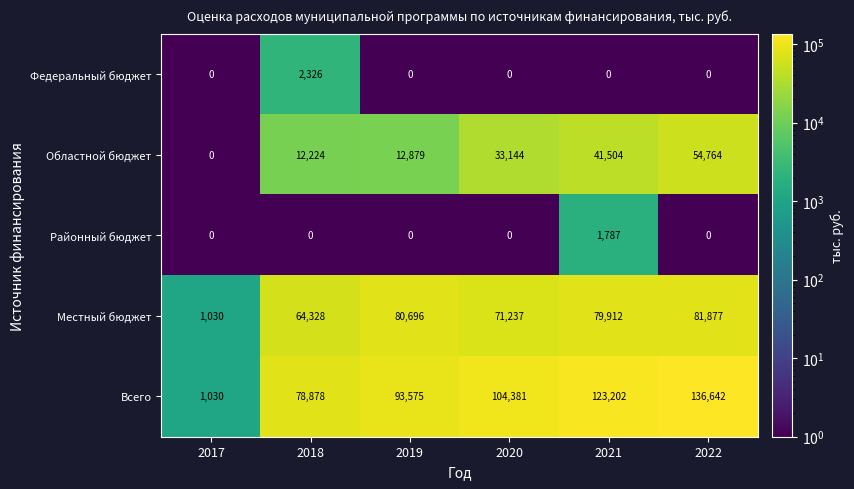

Rank the series by their maximum value, from highest to lowest.

Всего, Местный бюджет, Областной бюджет, Федеральный бюджет, Районный бюджет